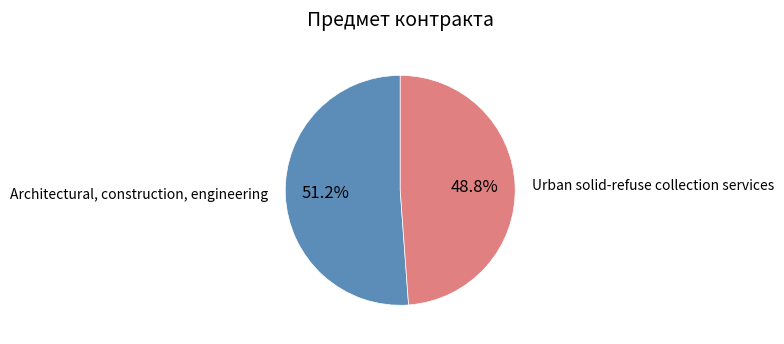

Is it true that Architectural, construction, engineering is 62% of the pie?

False